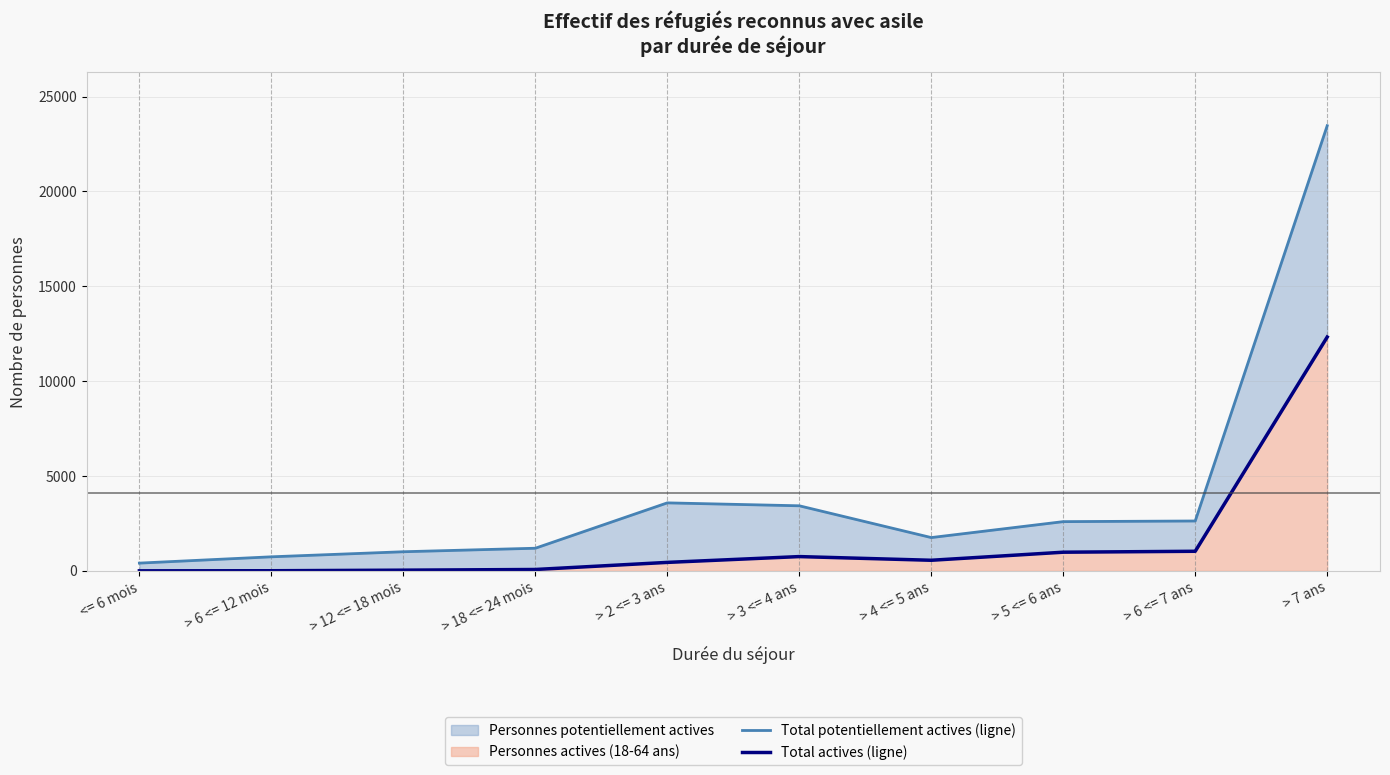

What is the difference between the Total potentiellement actives (ligne) values at > 5 <= 6 ans and > 12 <= 18 mois?

1587